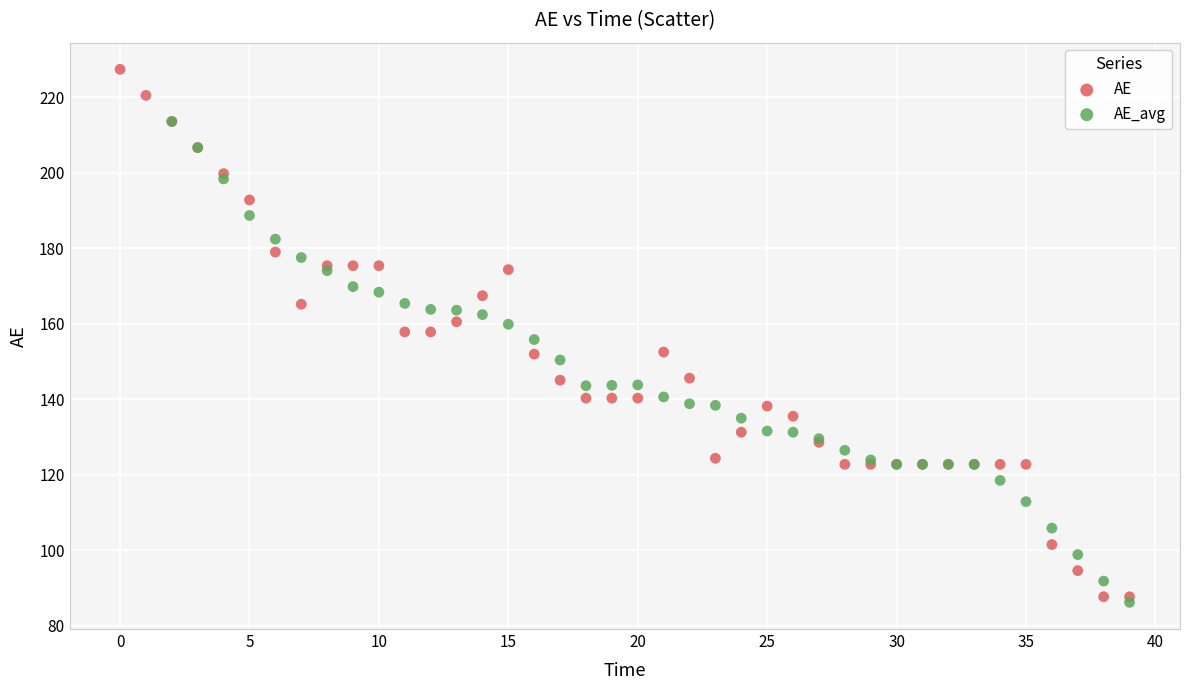

Which series has the widest spread of Y values?

AE